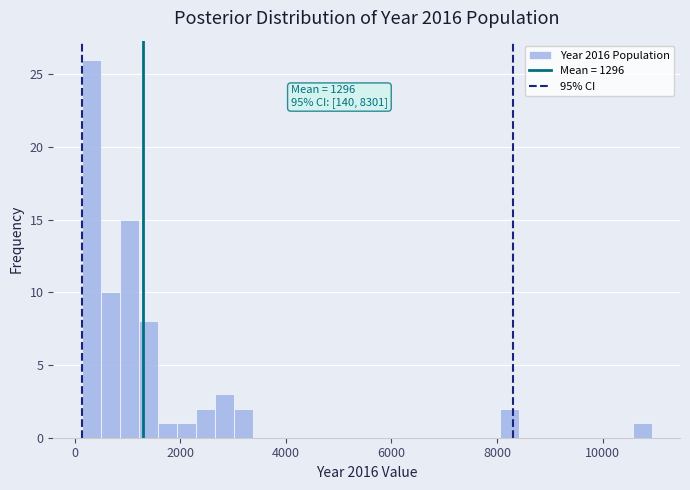

Read against the x-axis, roughly where is the centre of the tallest bar?

400